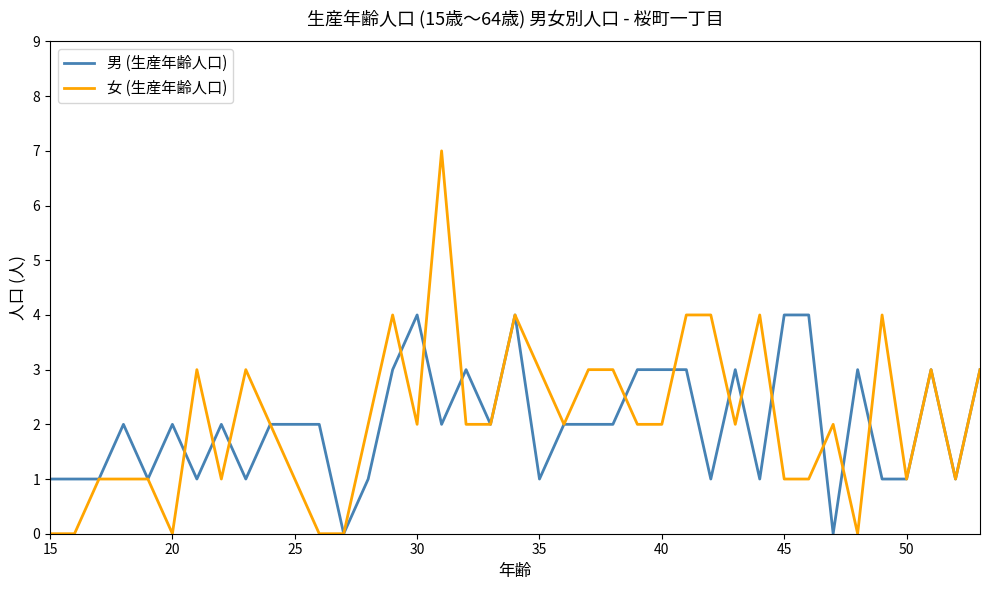

How many 男 (生産年齢人口) values are between 1 and 3?

33